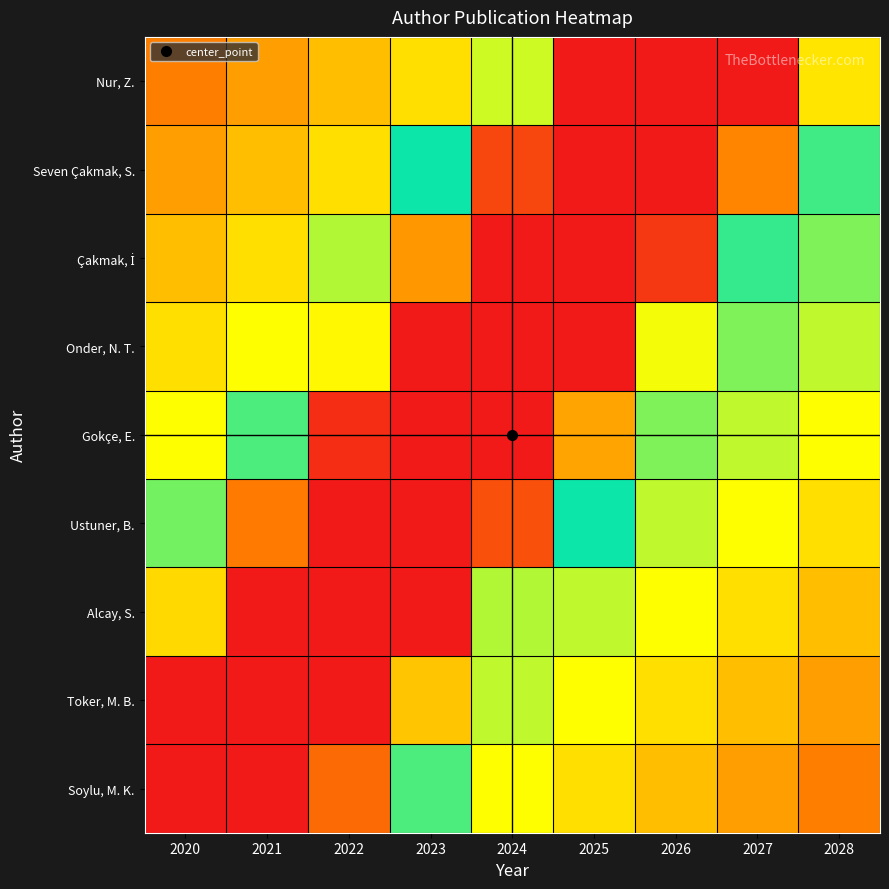

At how many categories does at least one series exceed 96?

8